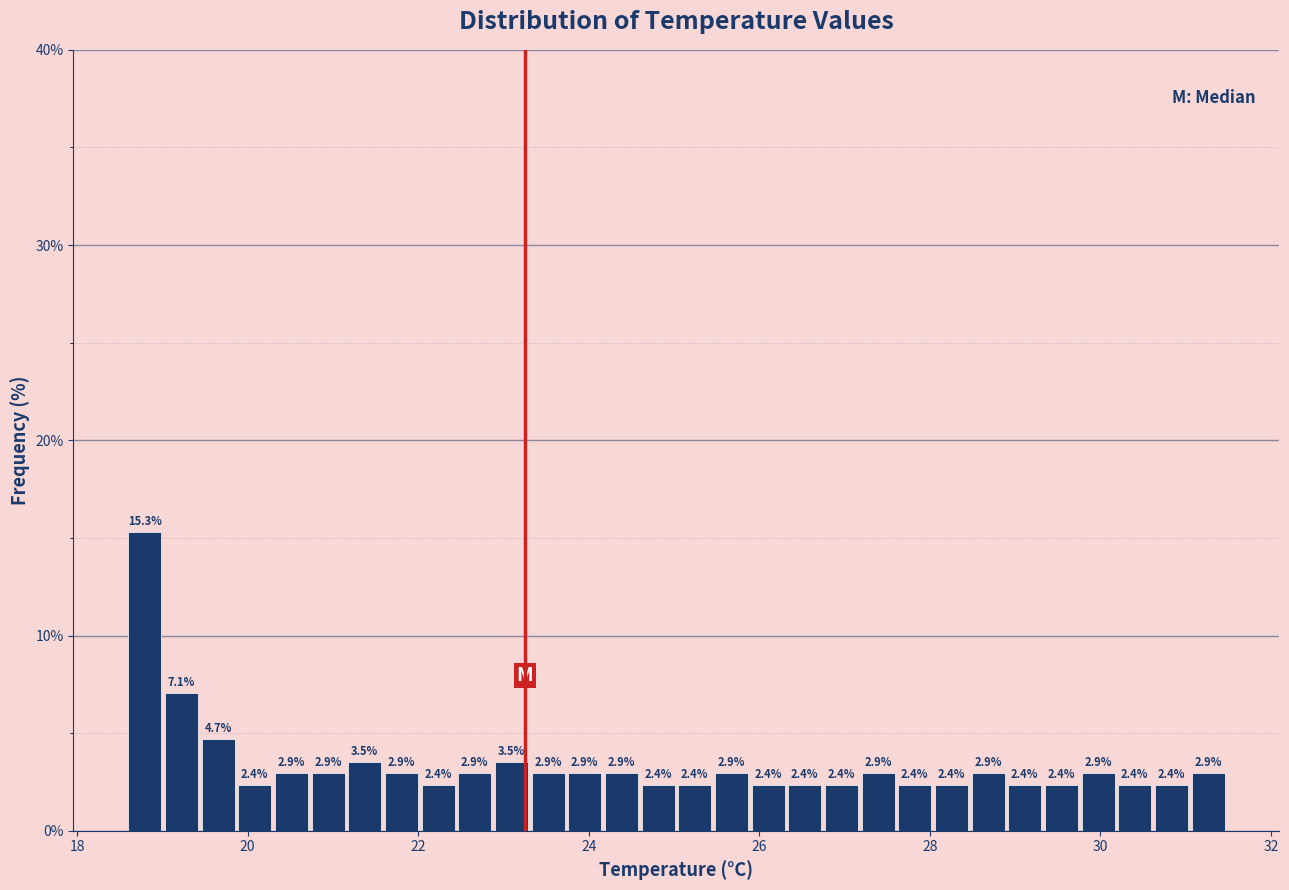

Read against the x-axis, roughly where is the centre of the tallest bar?

18.8